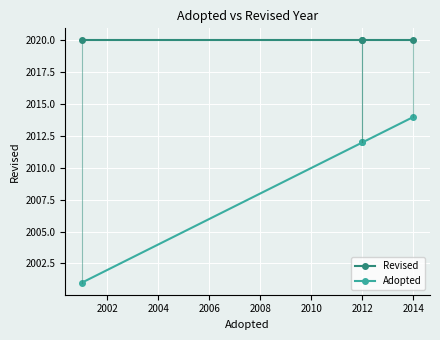

The Revised series shows 3335 at 2014. True or false?

False